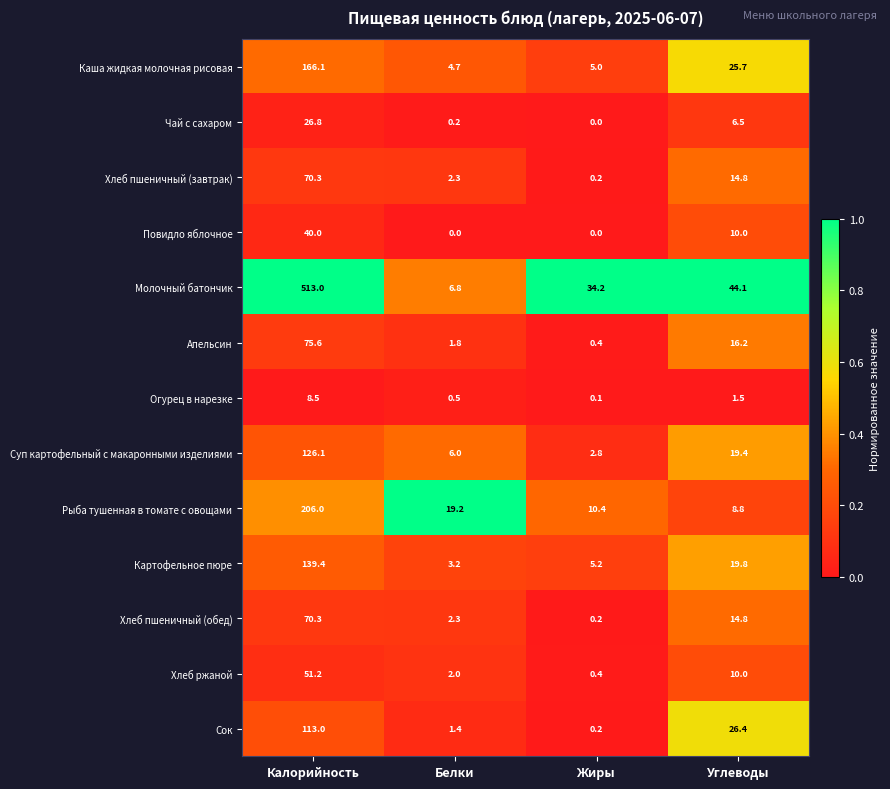

Count the number of categories in the chart.

4